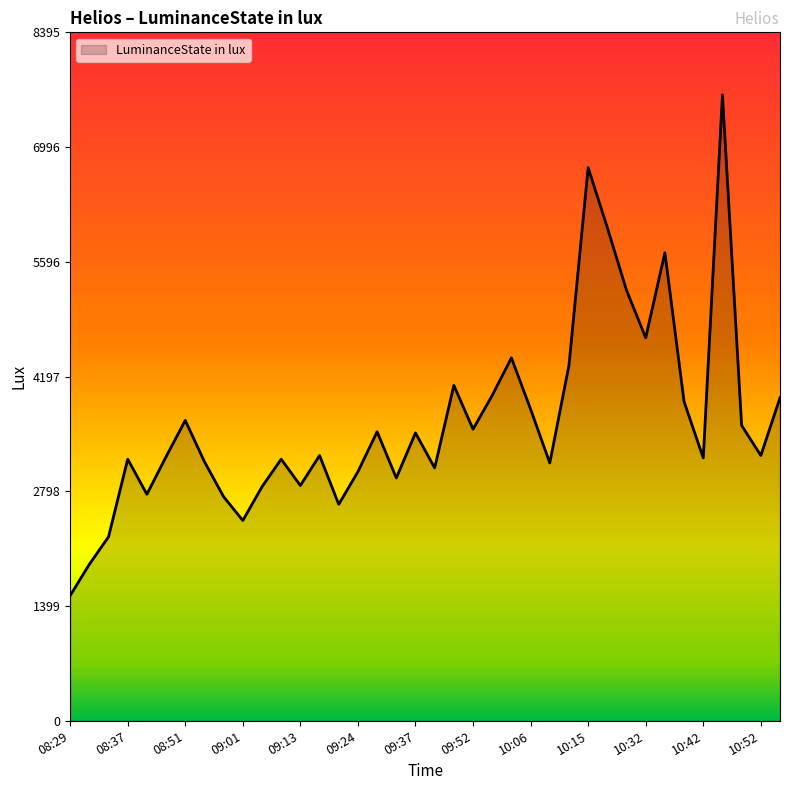

What is the difference between the maximum and minimum values?

6106